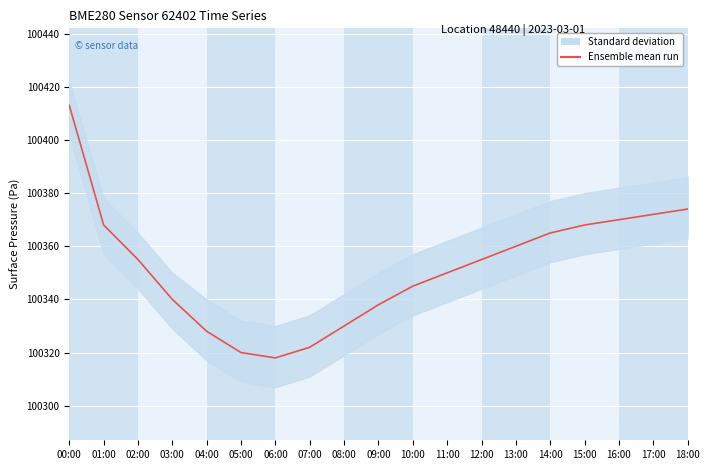

What is the change in value from 06:00 to 12:00?

+37